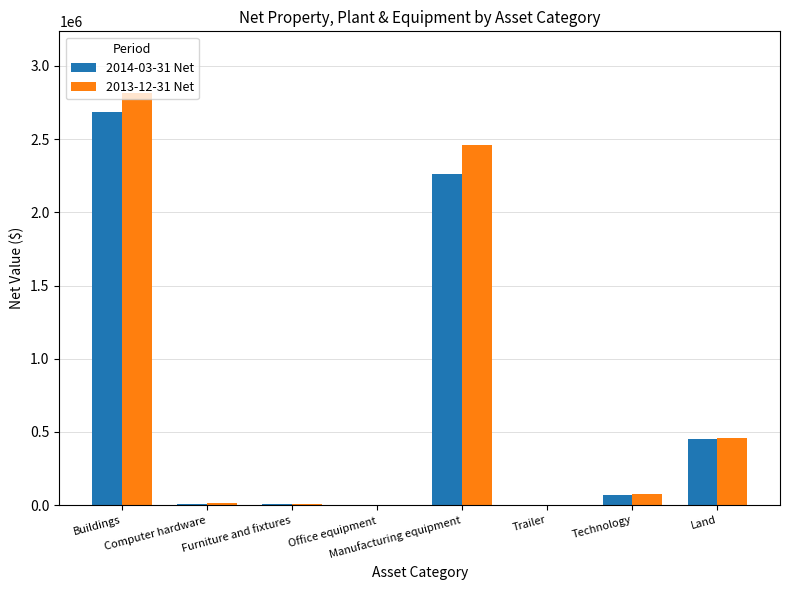

What is the greatest value displayed?

2813930